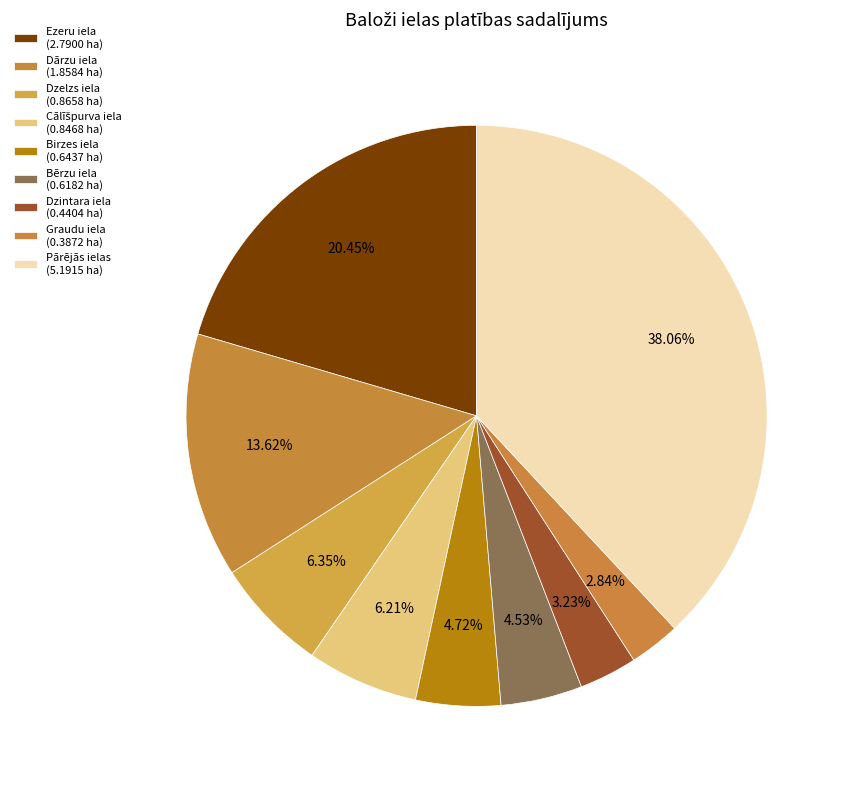

How many segments does this pie chart have?

9